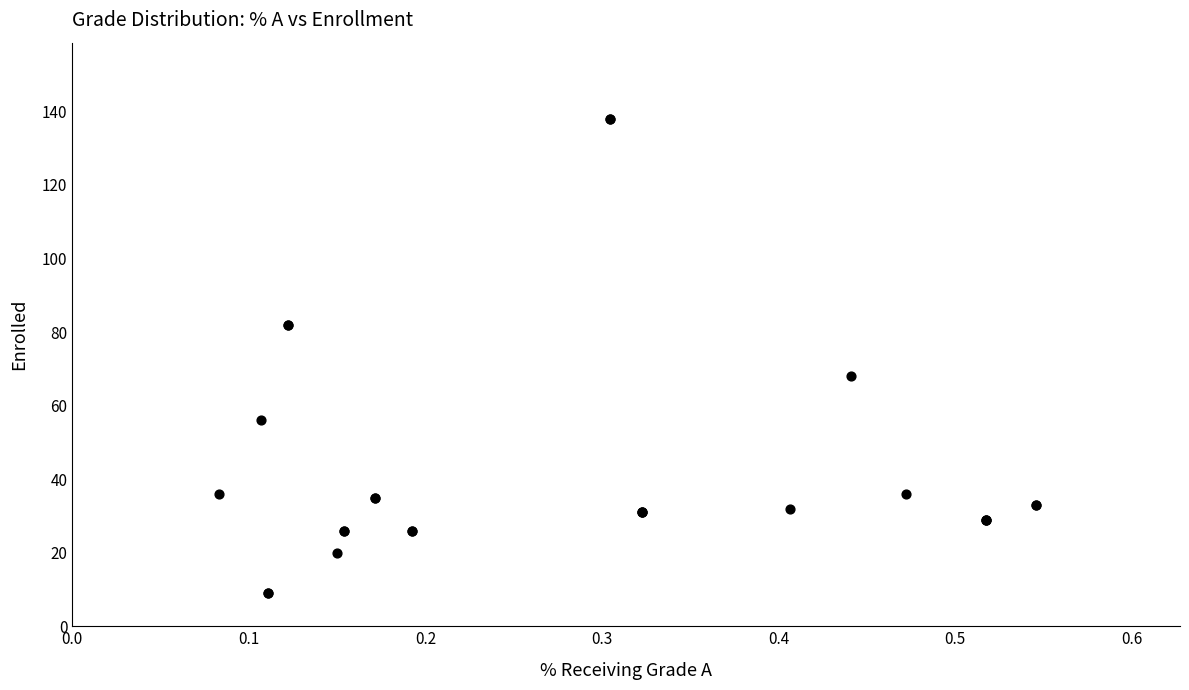

What Y value in the scatter plot is closest to 73?

68